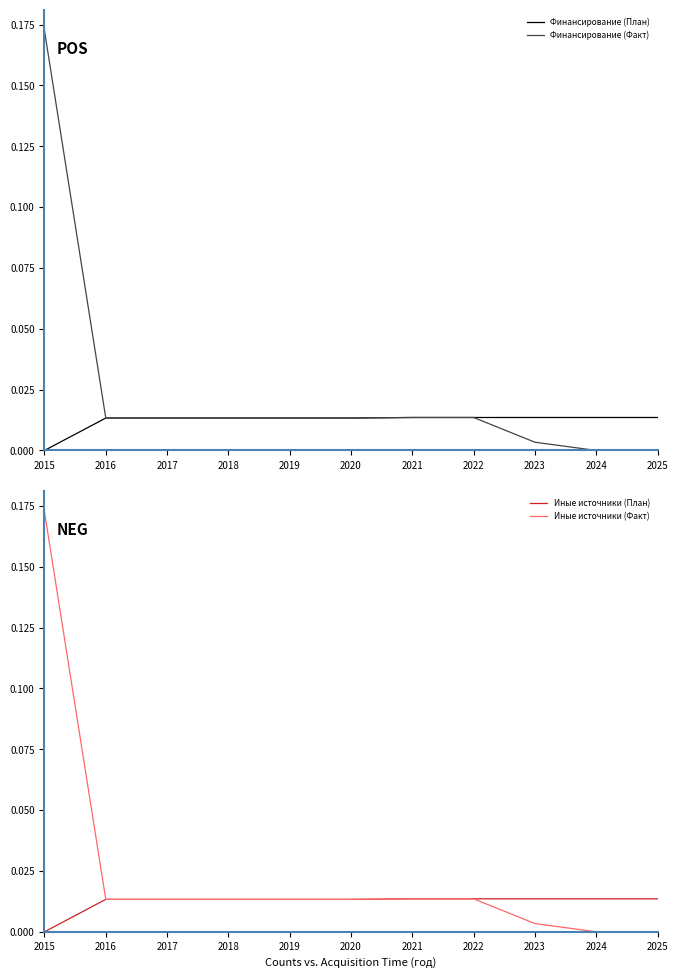

Does the chart display data point markers on the line(s)?

No